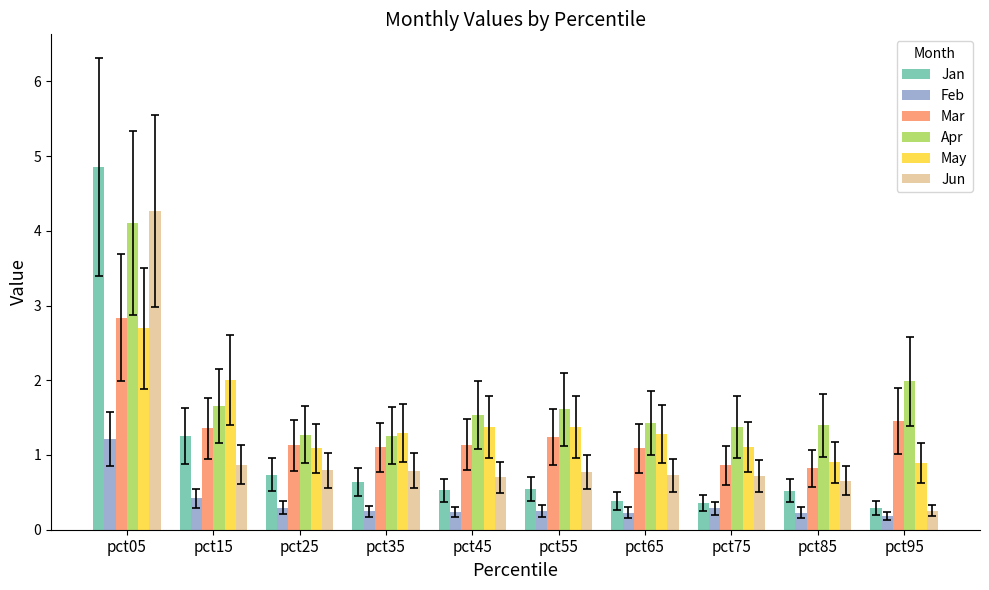

Does the chart contain stacked bars?

No